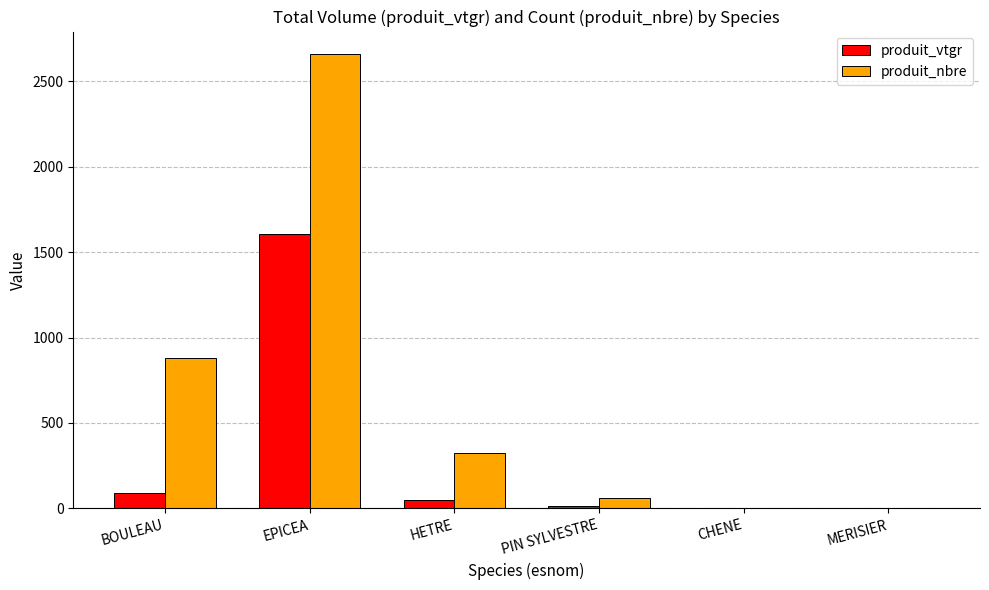

What are all the series names shown in the legend?

produit_vtgr, produit_nbre